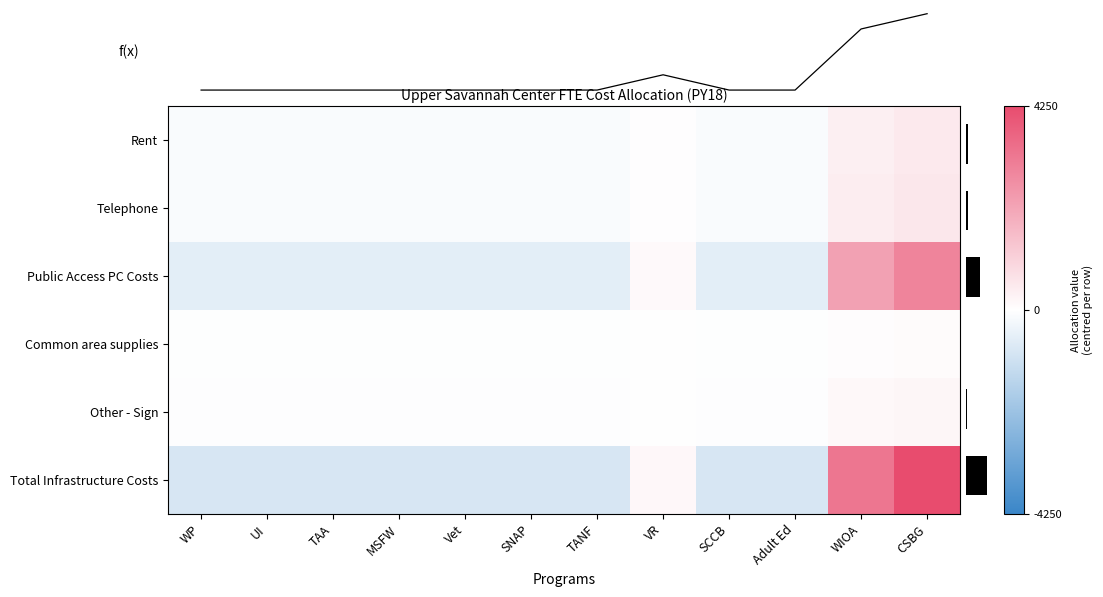

Between WP and SNAP, which series saw the biggest shift?

Rent